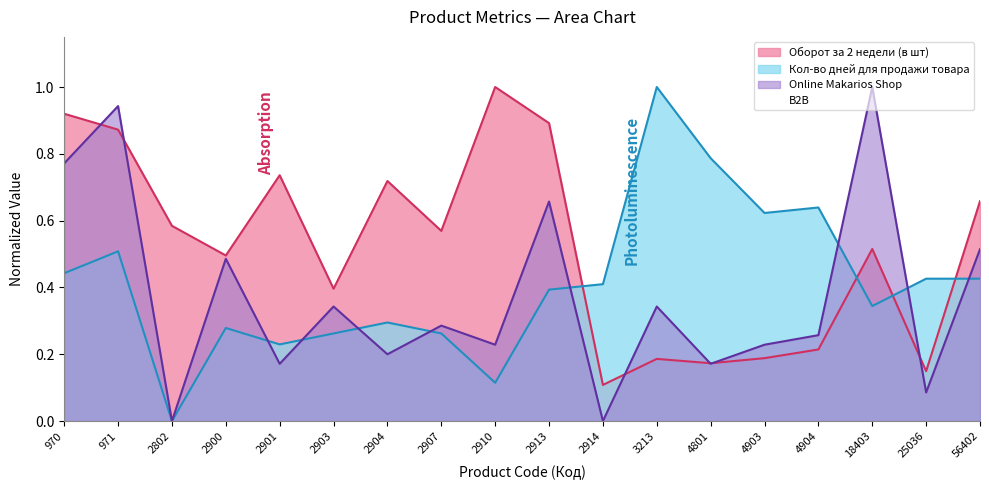

What is the value of the Кол-во дней для продажи товара point at the 14th from the left?

0.6